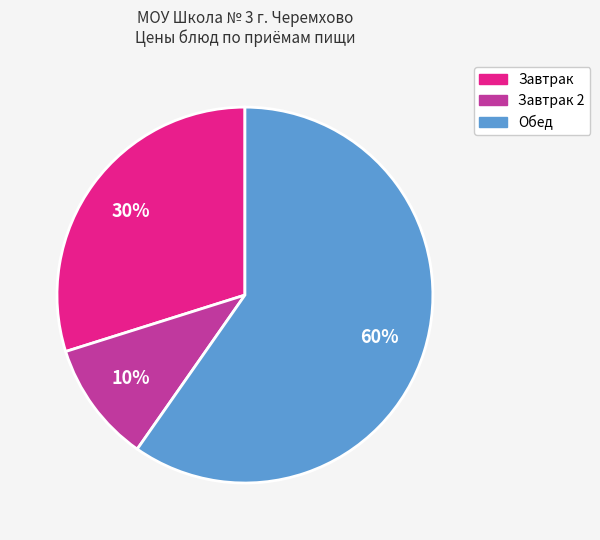

Rank the categories by value from lowest to highest.

Завтрак 2, Завтрак, Обед